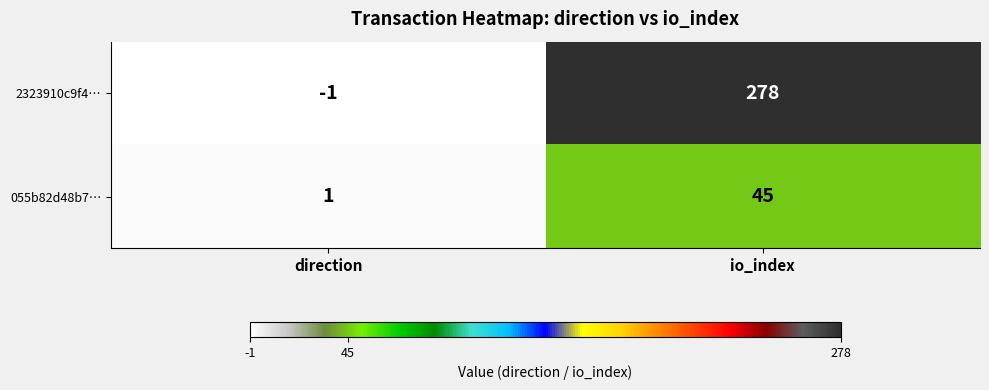

Reading left to right, transcribe all the data shown in this chart.

2323910c9f4…: direction=-1	io_index=278
055b82d48b7…: direction=1	io_index=45